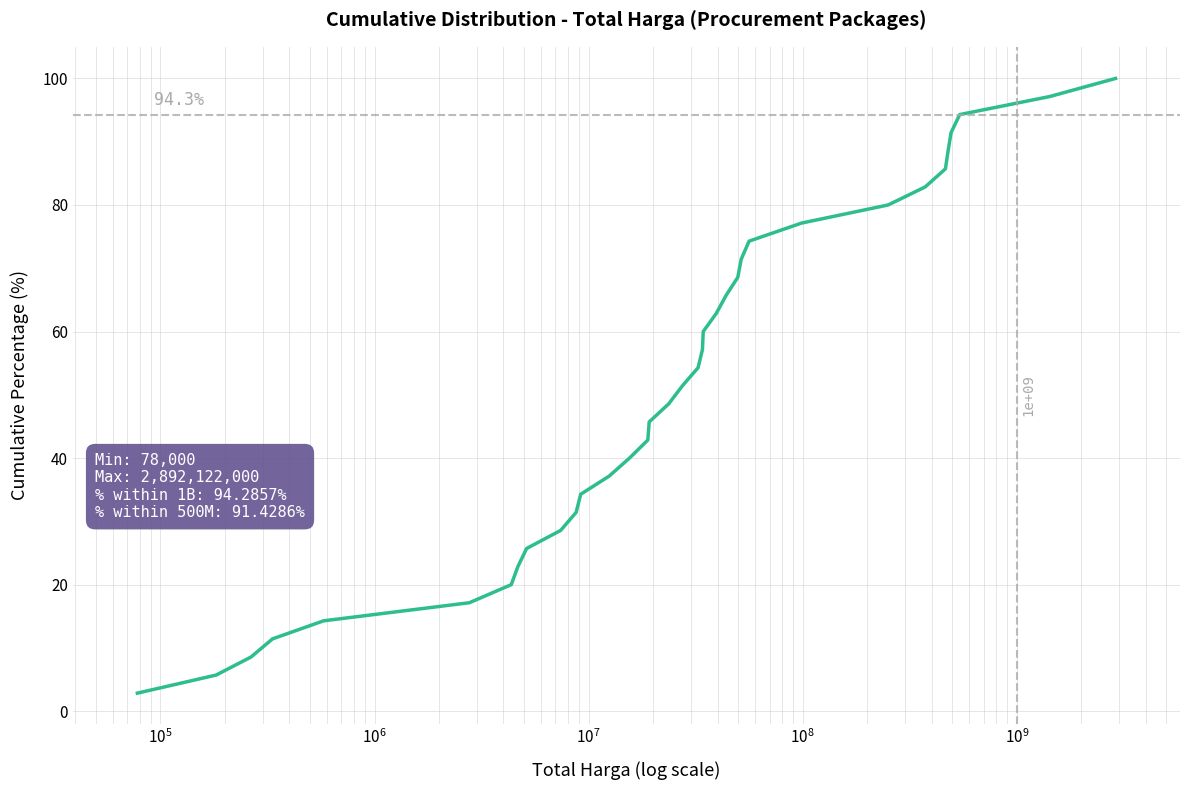

What is the difference between the maximum and minimum values?

97.1